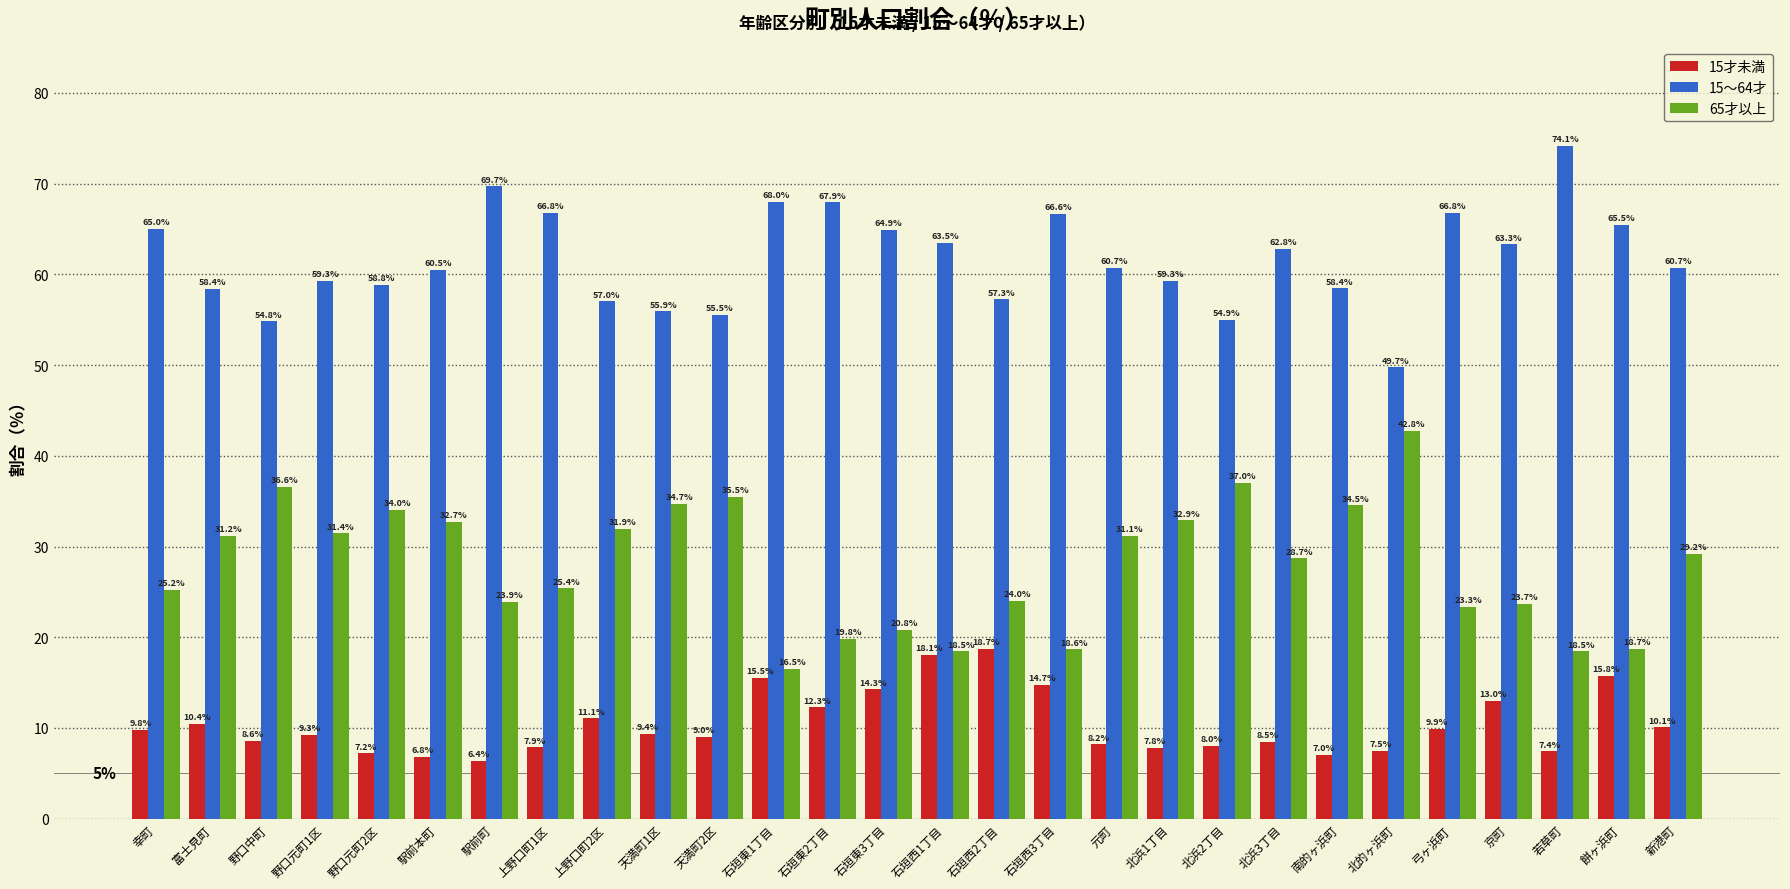

Reading right to left, list all the values displayed in this chart.

15才未満: 新港町=10.1	餅ヶ浜町=15.8	若草町=7.4	京町=13.0	弓ヶ浜町=9.9	北的ヶ浜町=7.5	南的ヶ浜町=7.0	北浜3丁目=8.5	北浜2丁目=8.0	北浜1丁目=7.8	元町=8.2	石垣西3丁目=14.7	石垣西2丁目=18.7	石垣西1丁目=18.1	石垣東3丁目=14.3	石垣東2丁目=12.3	石垣東1丁目=15.5	天満町2区=9.0	天満町1区=9.4	上野口町2区=11.1	上野口町1区=7.9	駅前町=6.4	駅前本町=6.8	野口元町2区=7.2	野口元町1区=9.3	野口中町=8.6	富士見町=10.4	幸町=9.8
15～64才: 新港町=60.7	餅ヶ浜町=65.5	若草町=74.1	京町=63.3	弓ヶ浜町=66.8	北的ヶ浜町=49.7	南的ヶ浜町=58.4	北浜3丁目=62.8	北浜2丁目=54.9	北浜1丁目=59.3	元町=60.7	石垣西3丁目=66.6	石垣西2丁目=57.3	石垣西1丁目=63.5	石垣東3丁目=64.9	石垣東2丁目=67.9	石垣東1丁目=68.0	天満町2区=55.5	天満町1区=55.9	上野口町2区=57.0	上野口町1区=66.8	駅前町=69.7	駅前本町=60.5	野口元町2区=58.8	野口元町1区=59.3	野口中町=54.8	富士見町=58.4	幸町=65.0
65才以上: 新港町=29.2	餅ヶ浜町=18.7	若草町=18.5	京町=23.7	弓ヶ浜町=23.3	北的ヶ浜町=42.8	南的ヶ浜町=34.5	北浜3丁目=28.7	北浜2丁目=37.0	北浜1丁目=32.9	元町=31.1	石垣西3丁目=18.6	石垣西2丁目=24.0	石垣西1丁目=18.5	石垣東3丁目=20.8	石垣東2丁目=19.8	石垣東1丁目=16.5	天満町2区=35.5	天満町1区=34.7	上野口町2区=31.9	上野口町1区=25.4	駅前町=23.9	駅前本町=32.7	野口元町2区=34.0	野口元町1区=31.4	野口中町=36.6	富士見町=31.2	幸町=25.2